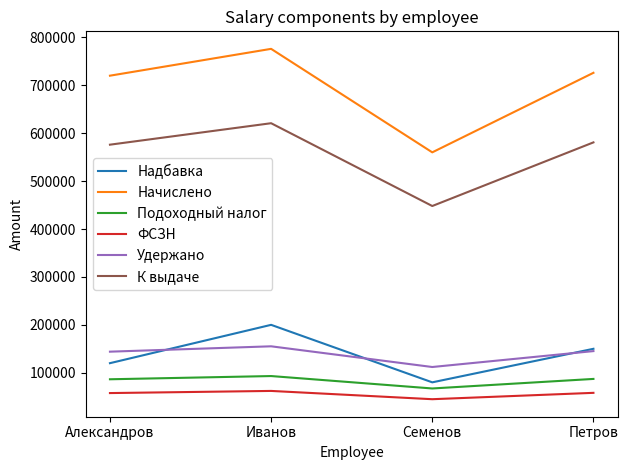

What position from the right is Петров?

1